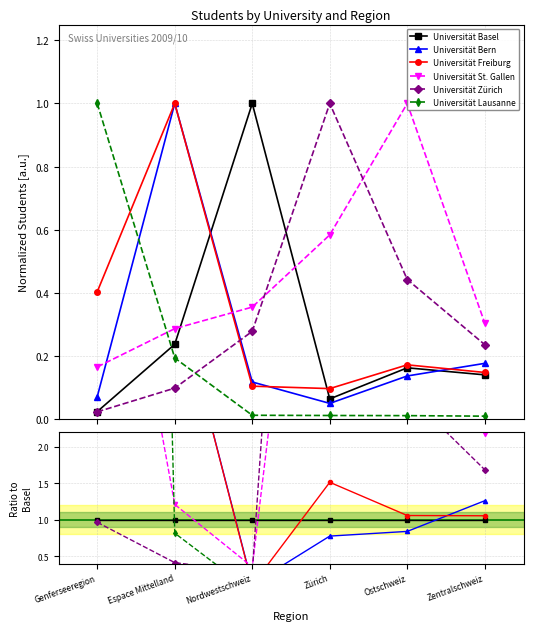

True or false: Universität Freiburg and Universität Lausanne intersect in this chart.

True